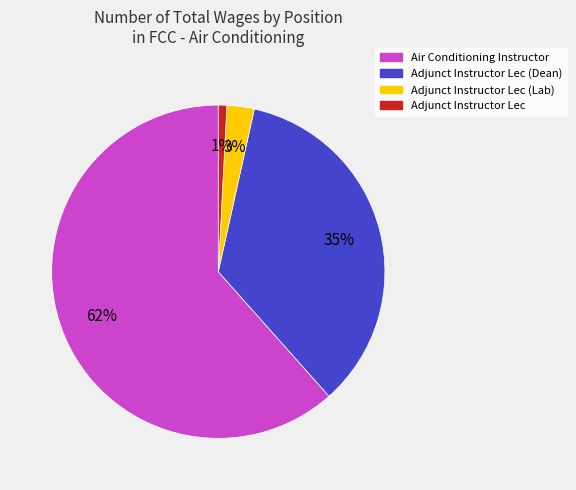

To the nearest percent, what is the average slice percentage?

25%